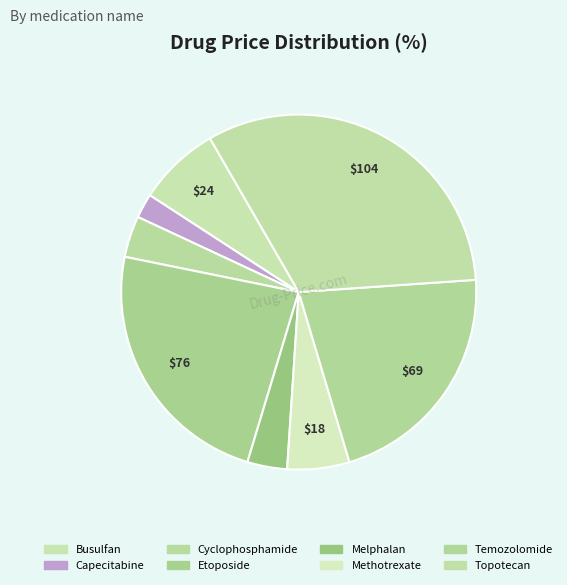

Count the number of slices in the pie.

8